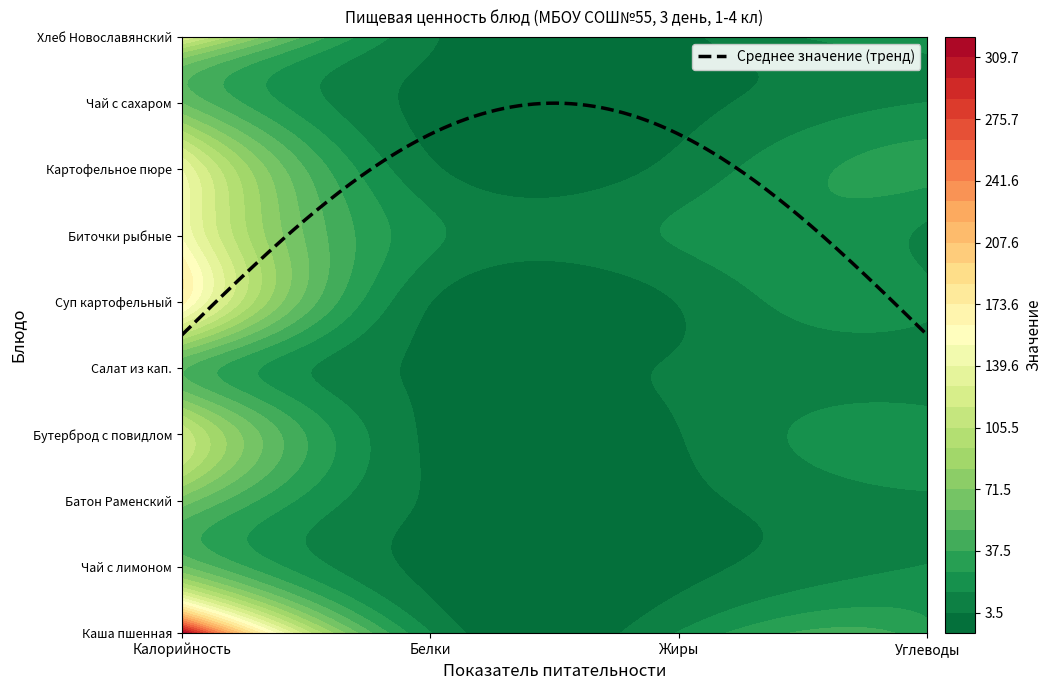

Which has a higher value, Белки or Калорийность?

Калорийность